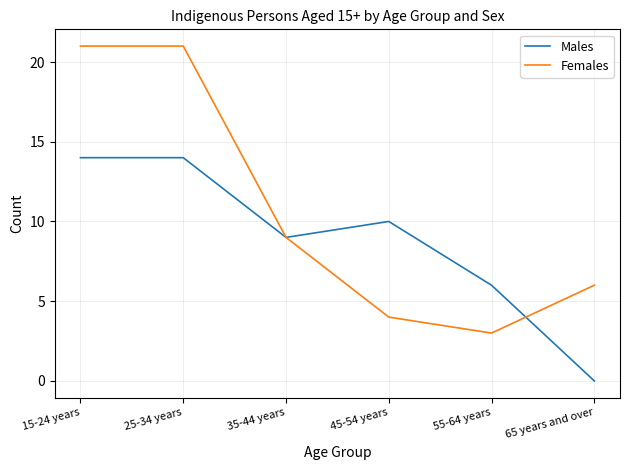

The Females series shows 4 at 45-54 years. True or false?

True